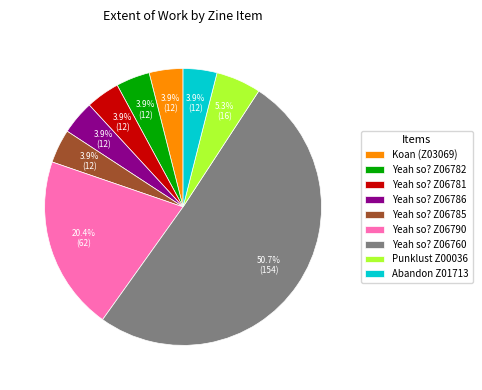

Between Punklust Z00036 and Yeah so? Z06786, which is larger?

Punklust Z00036